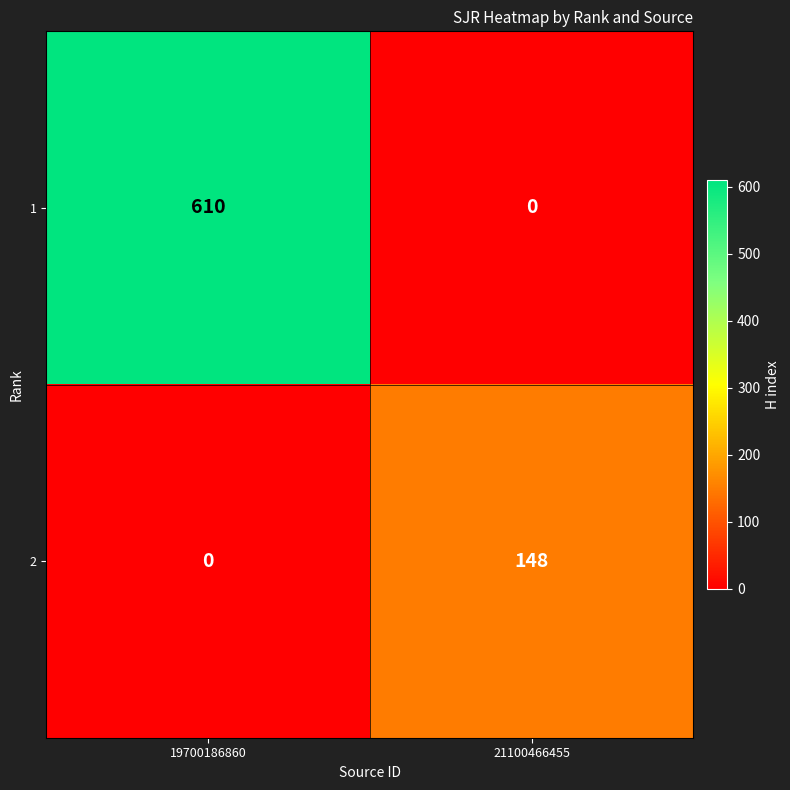

Reading left to right, what are all the values shown in this chart?

1: 19700186860=610	21100466455=0
2: 19700186860=0	21100466455=148